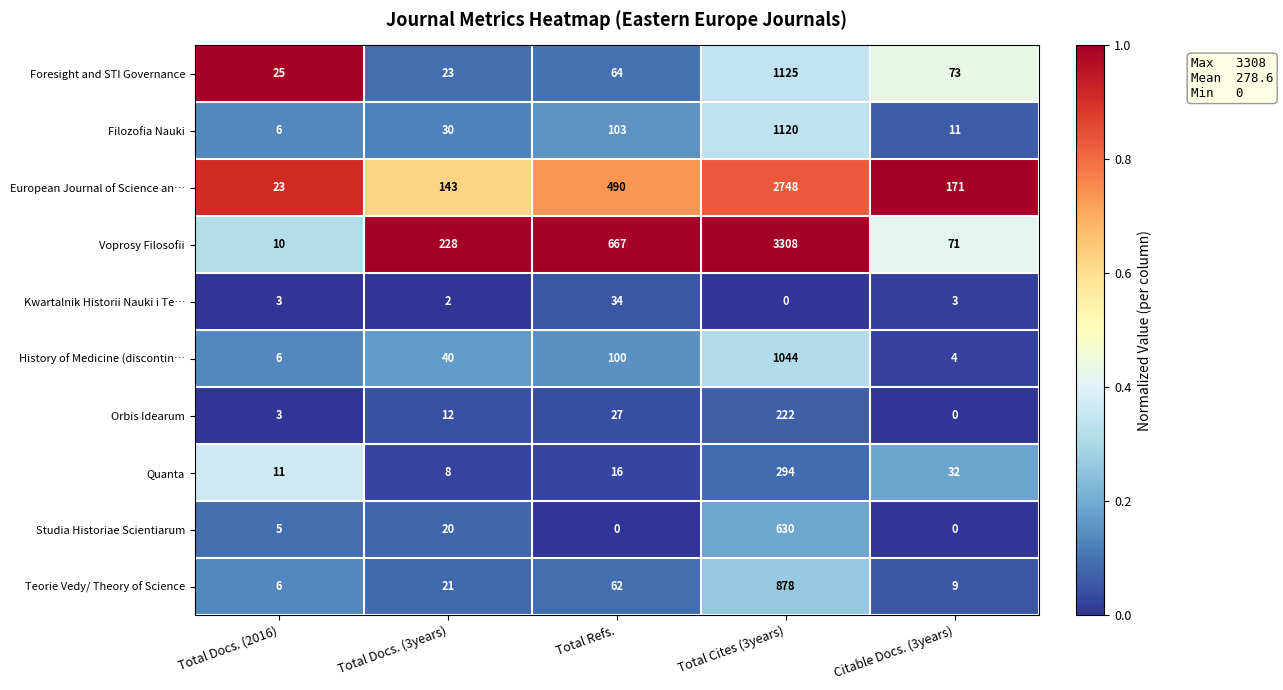

What is the sum of all Filozofia Nauki values?

1270